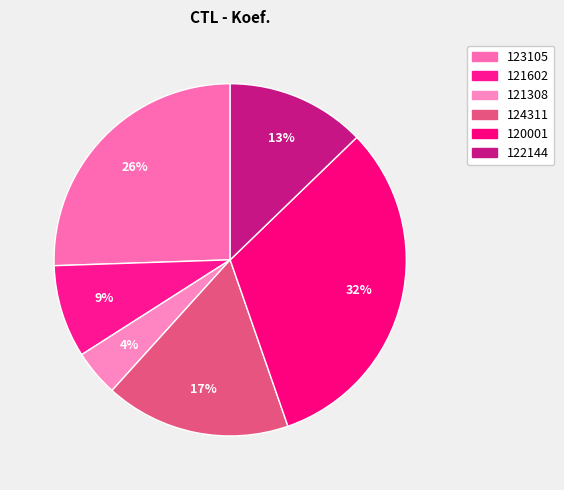

How many slices are in this pie chart?

6